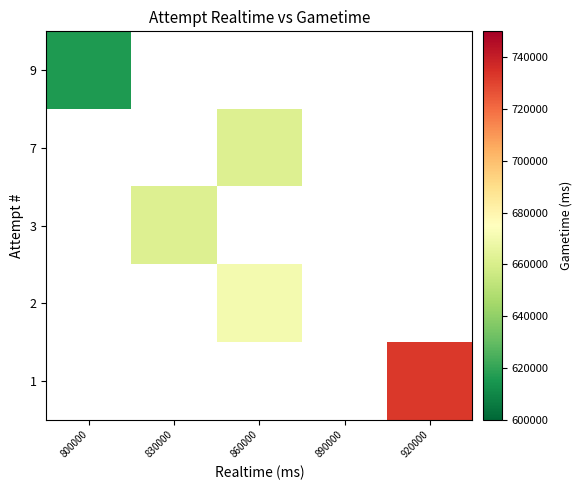

The 7 series shows 661609.0 at 860000. True or false?

True